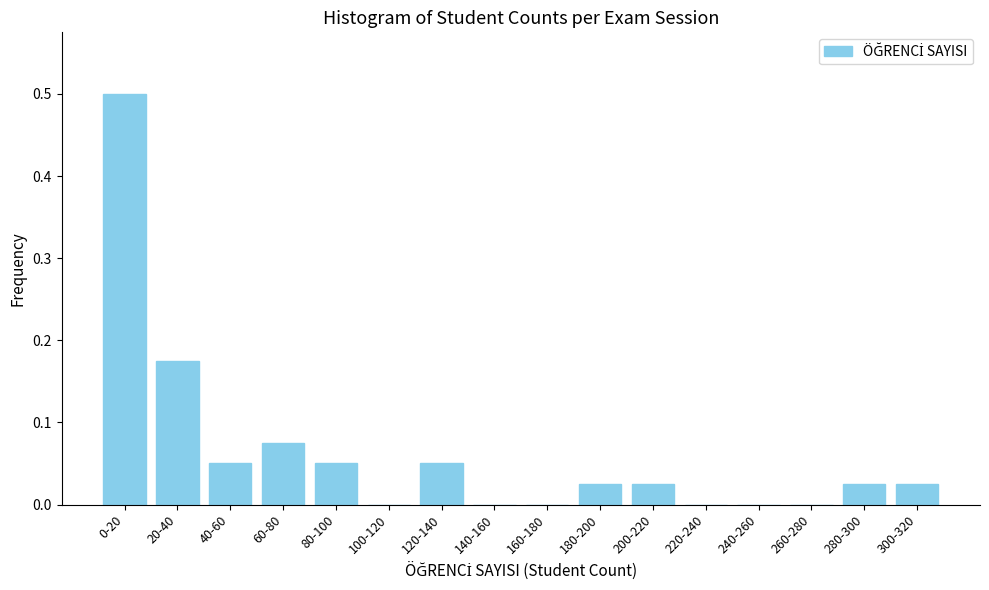

The value at 220-240 is 0.3. True or false?

False